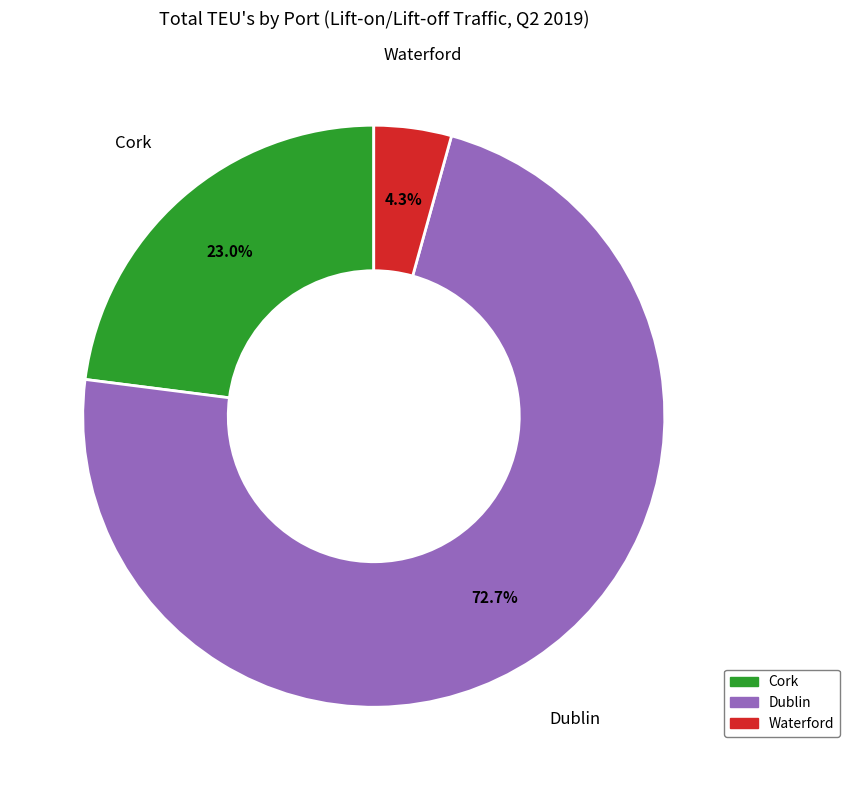

Is Dublin the majority of the pie?

Yes